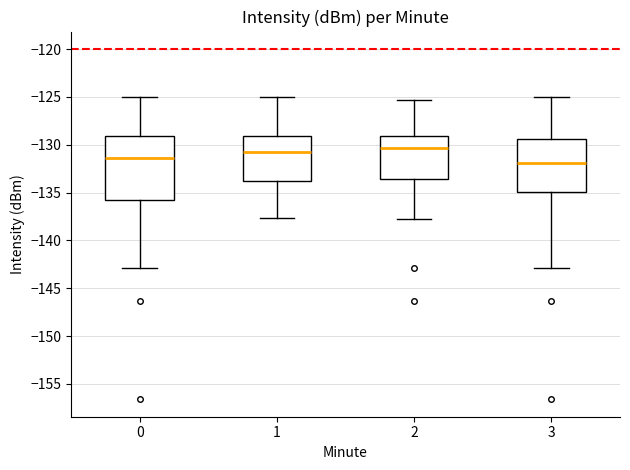

Which box has the lowest median line?

3